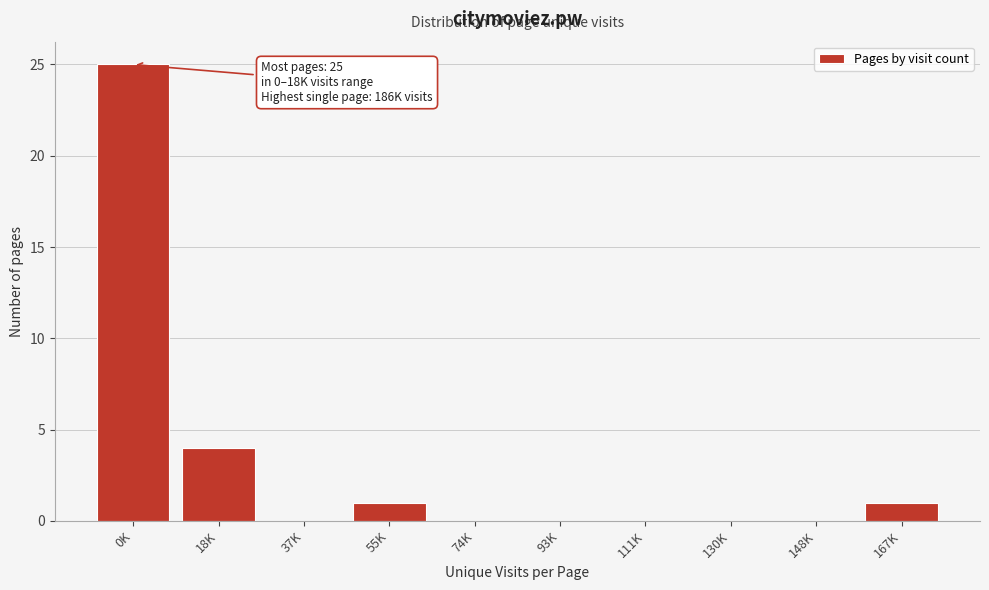

Reading left to right, list all the values displayed in this chart.

0K=25	18K=4	37K=0	55K=1	74K=0	93K=0	111K=0	130K=0	148K=0	167K=1